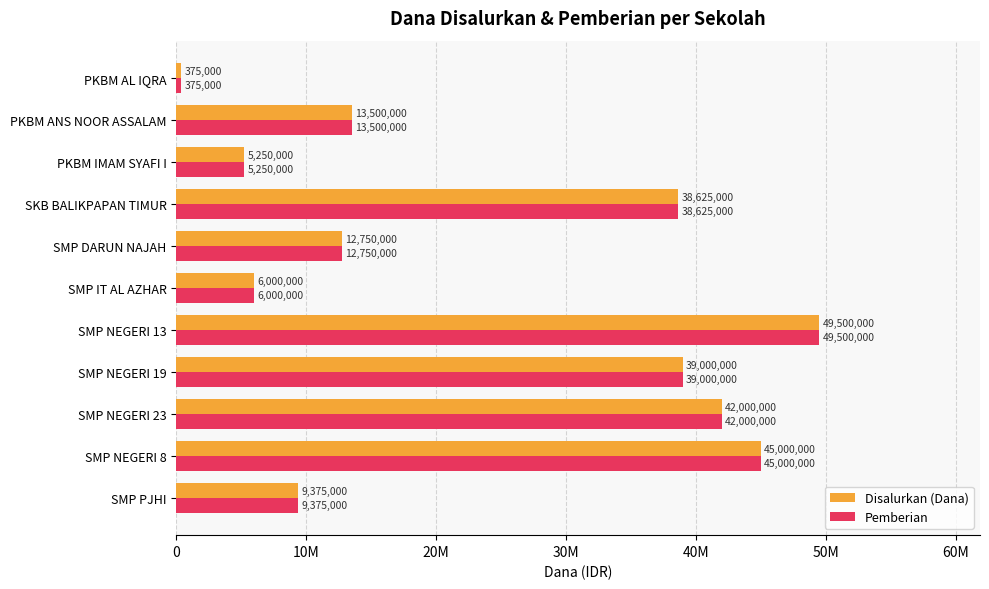

Which label corresponds to the largest value in the chart?

SMP NEGERI 13